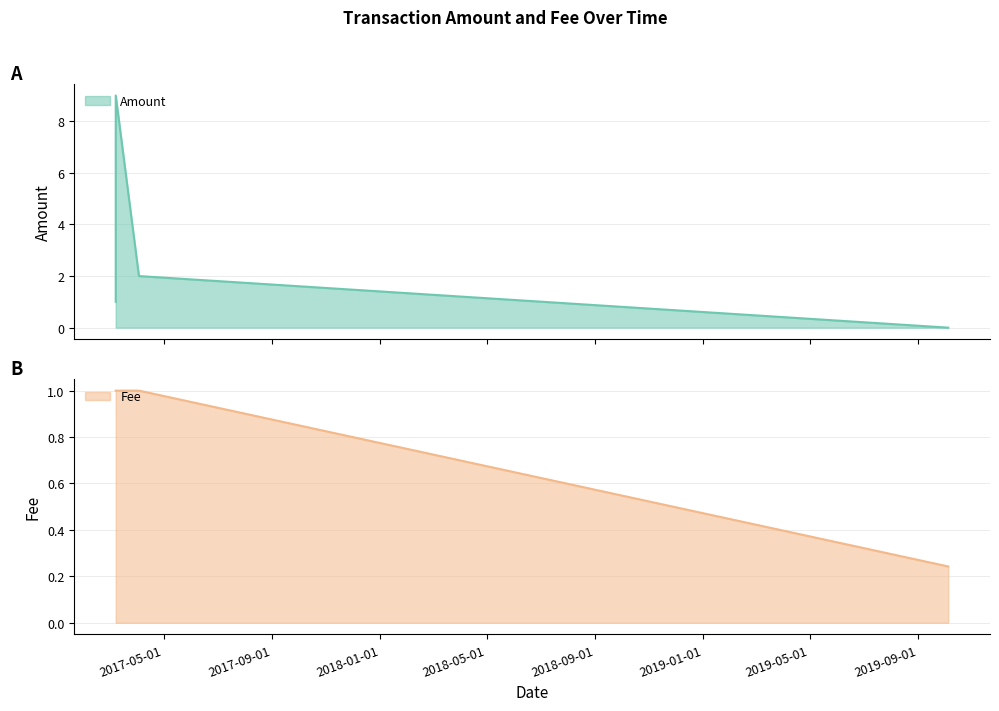

Reading right to left, list all the values displayed in this chart.

Amount: 0.0	2.0	9.0	1.0
Fee: 0.2	1.0	1.0	1.0